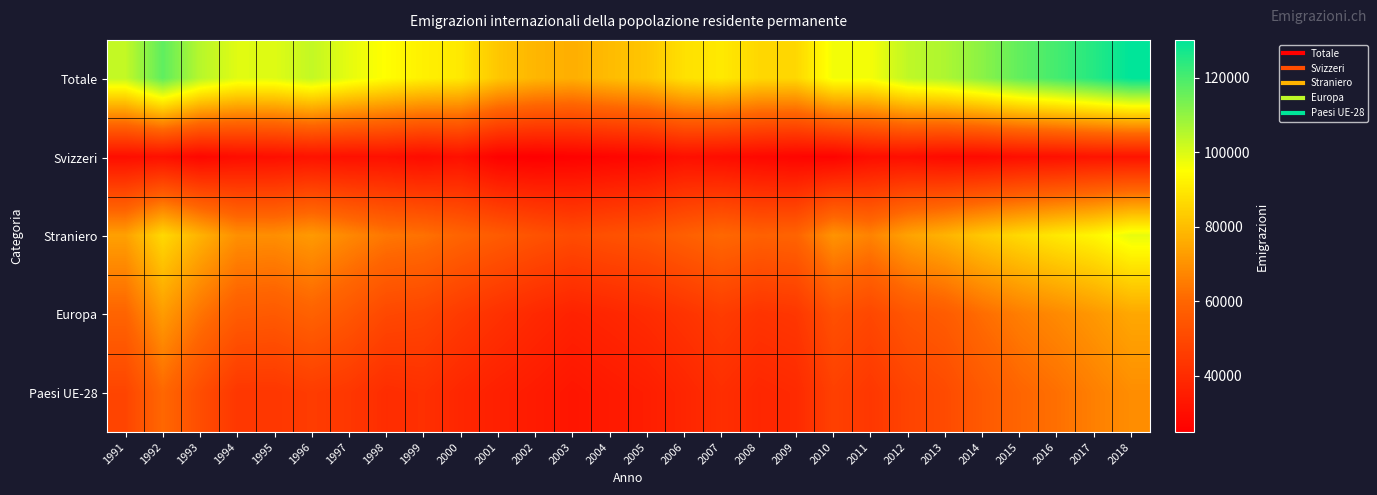

List the series in order of their peak value, highest first.

Totale, Straniero, Europa, Paesi UE-28, Svizzeri